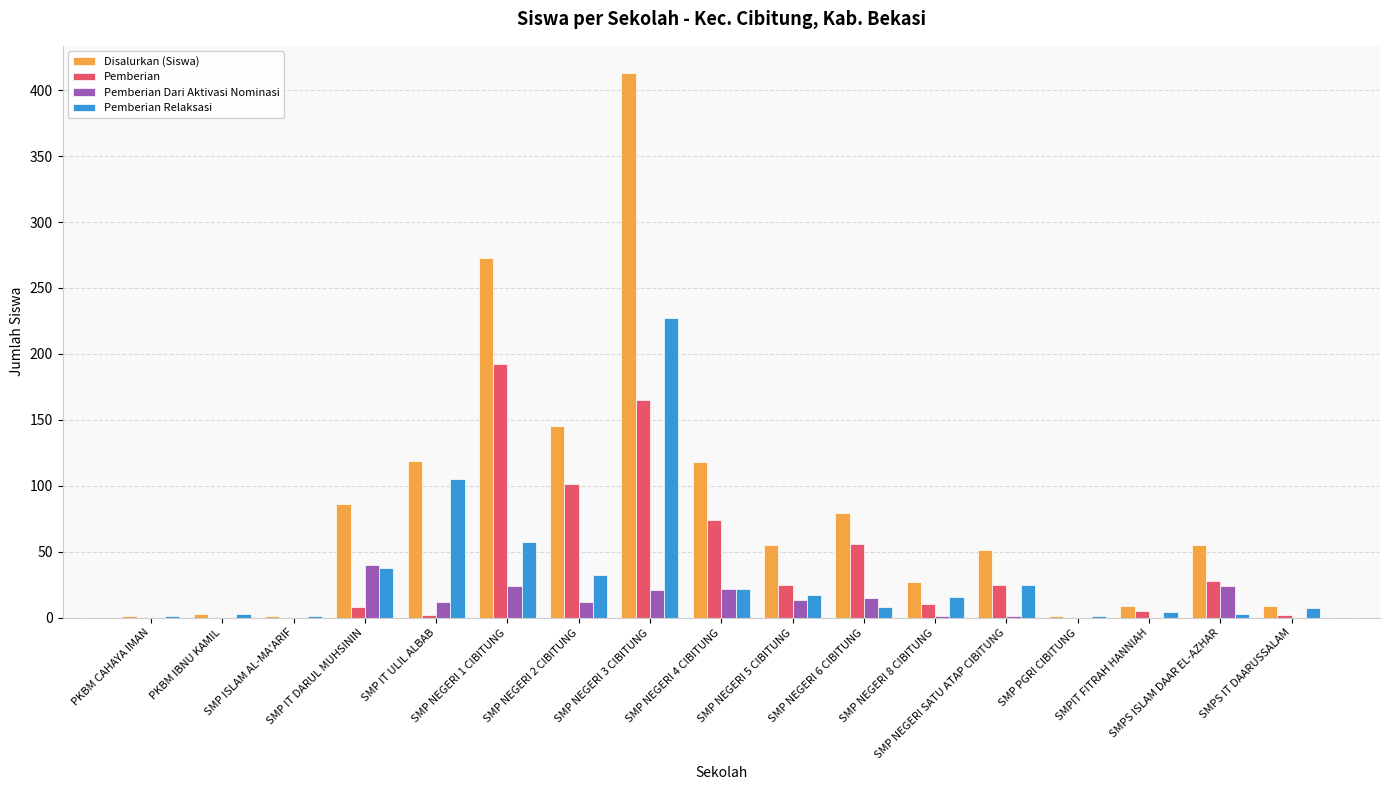

Which series has the largest total across all categories?

Disalurkan (Siswa)